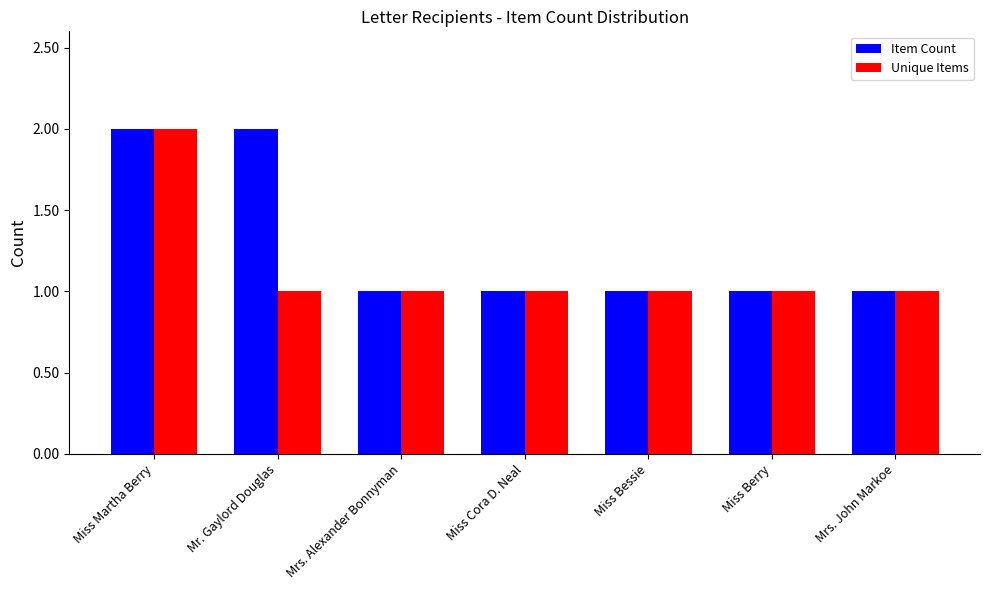

At which category is the sum across all series the highest?

Miss Martha Berry